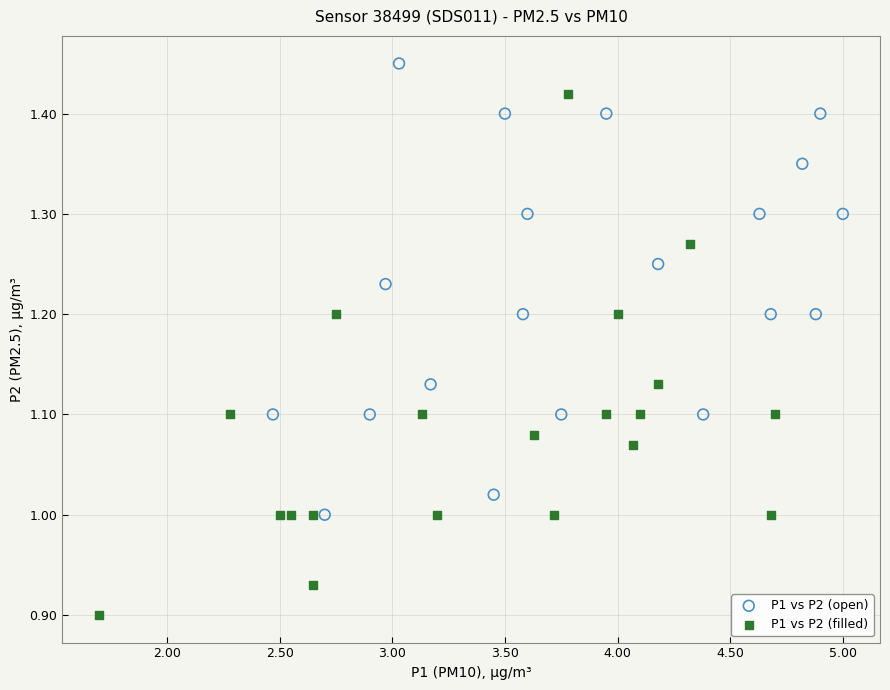

Which series reaches the minimum Y coordinate?

P1 vs P2 (filled)